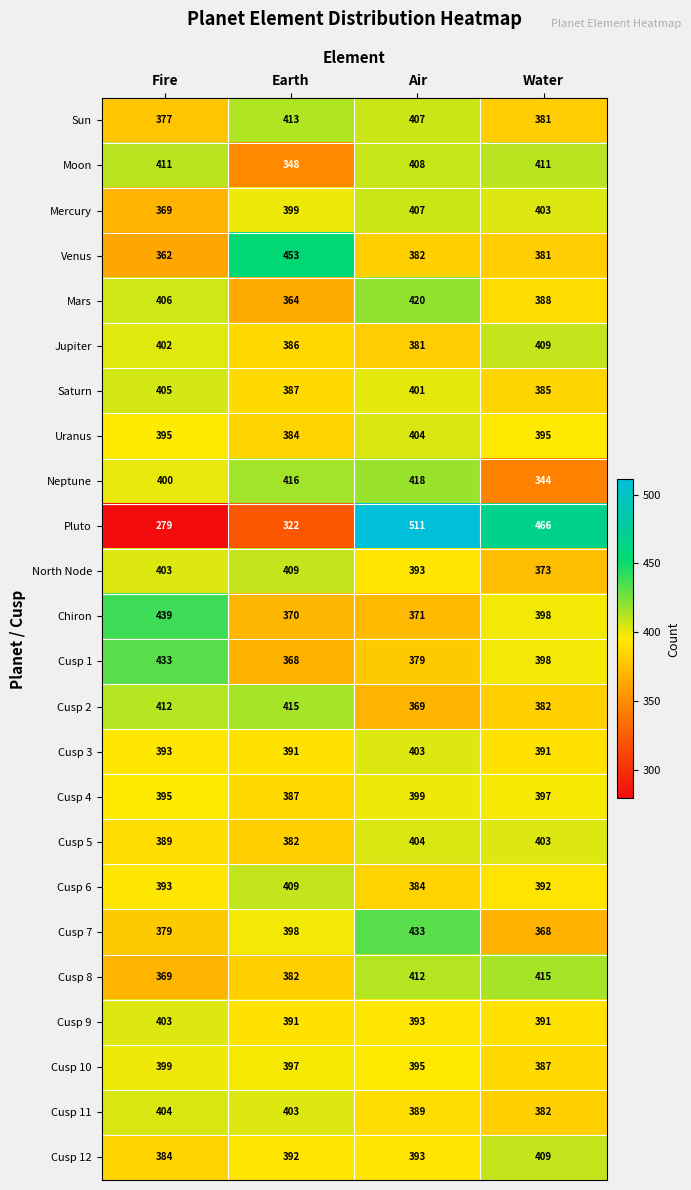

Which series has the widest spread of values?

Pluto